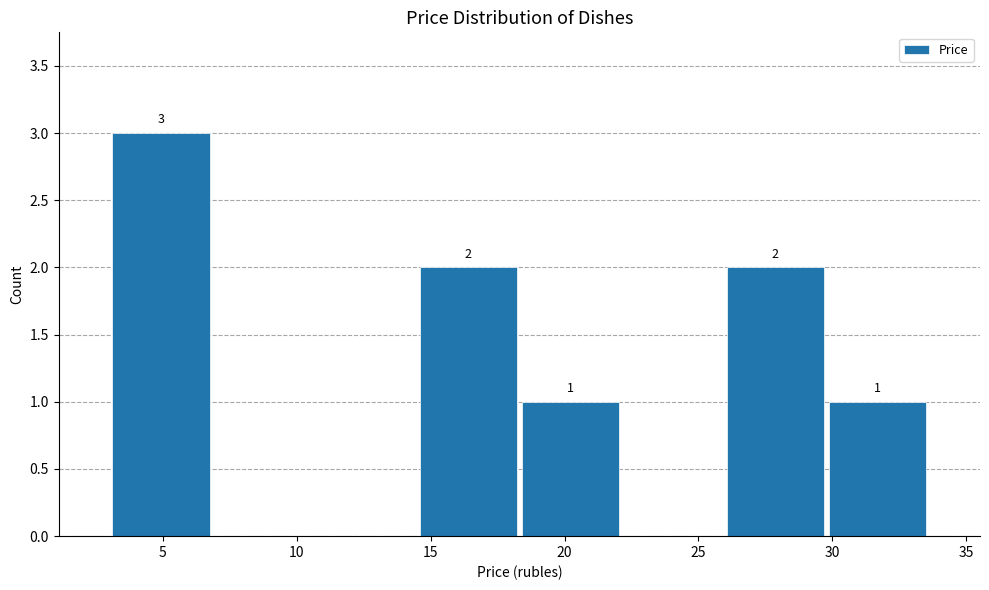

Which range on the x-axis has the tallest bar?

3.0 to 7.0